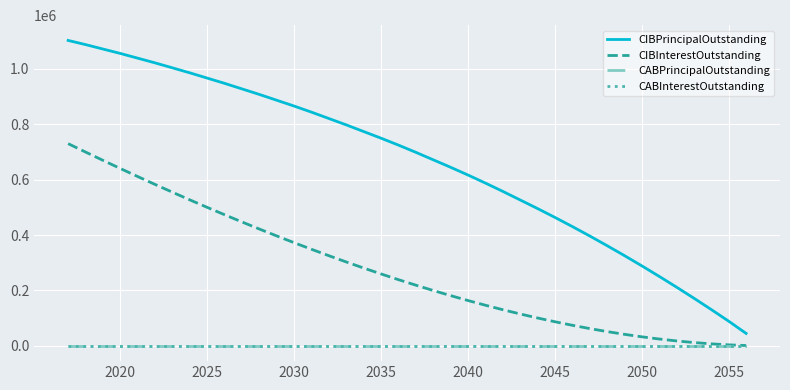

True or false: CABPrincipalOutstanding has more than 1 interior local peaks.

False